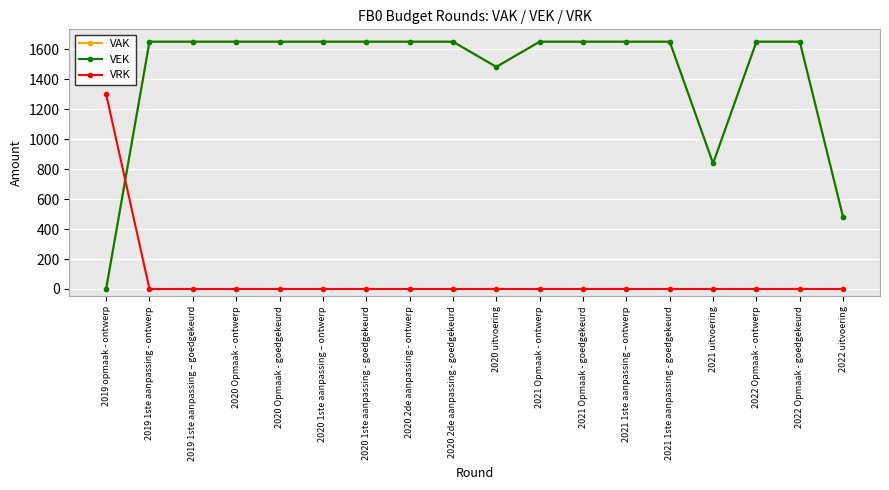

At how many categories does at least one series exceed 40?

18